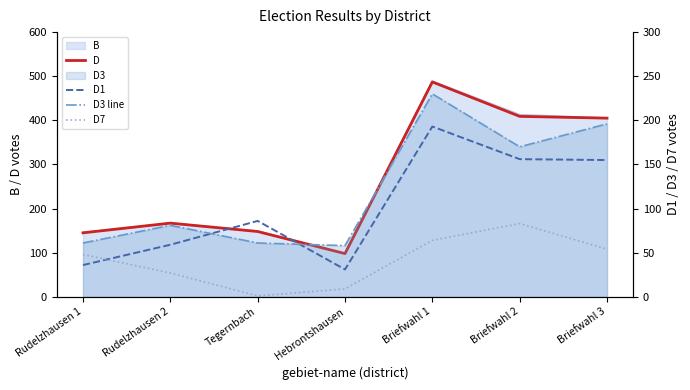

True or false: D and D3 line intersect in this chart.

False